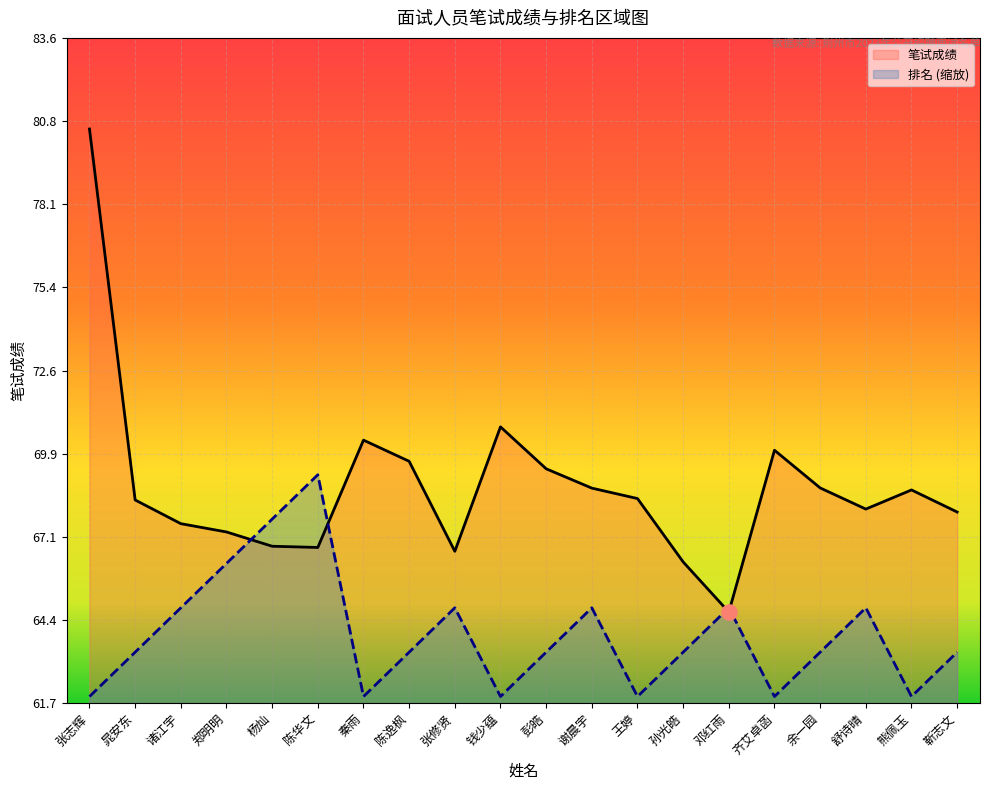

Is the value of 排名 at 钱少蕴 greater than the value of 笔试成绩 at 杨灿?

No